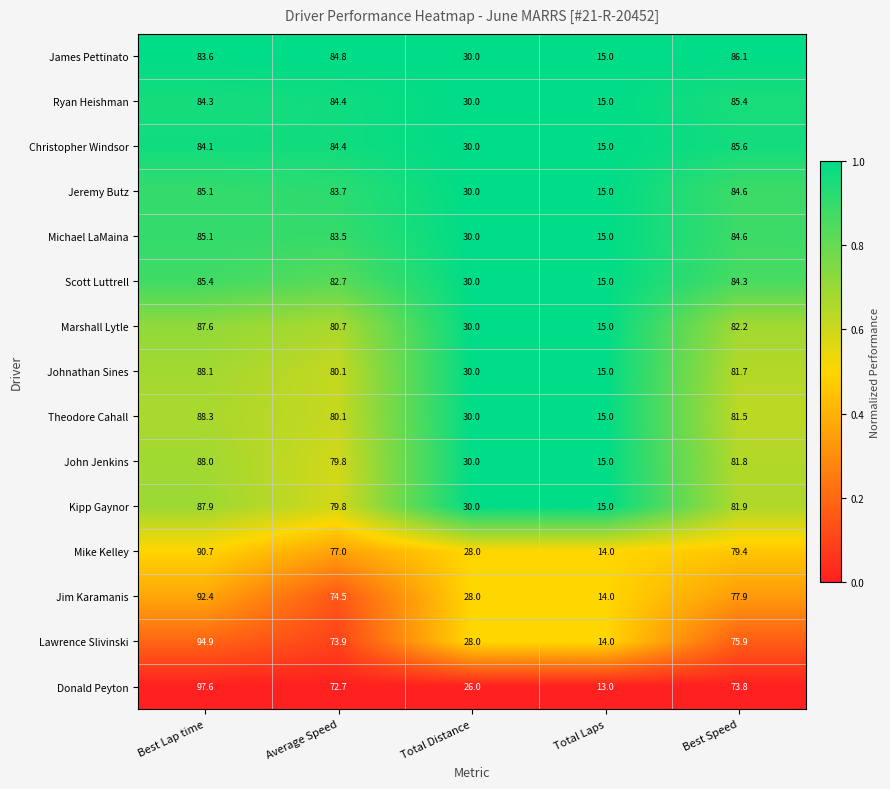

Where is Ryan Heishman nearest to the value 50?

Total Distance